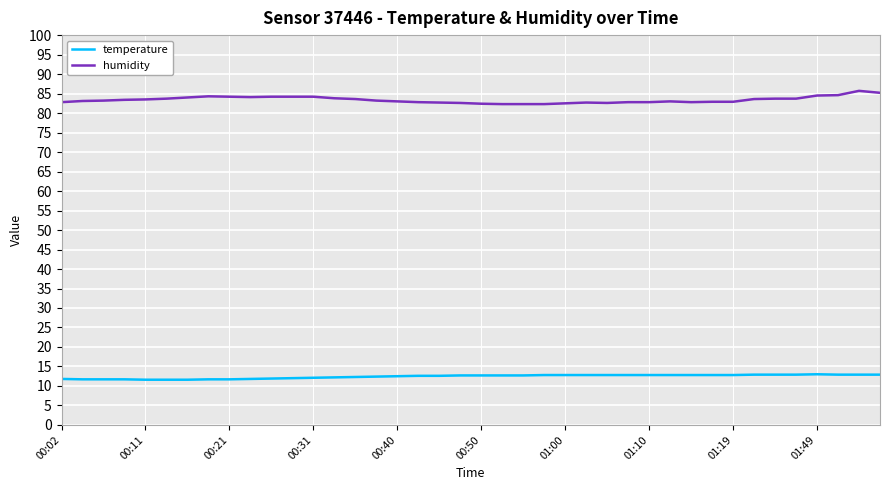

What is the minimum value for humidity?

82.3